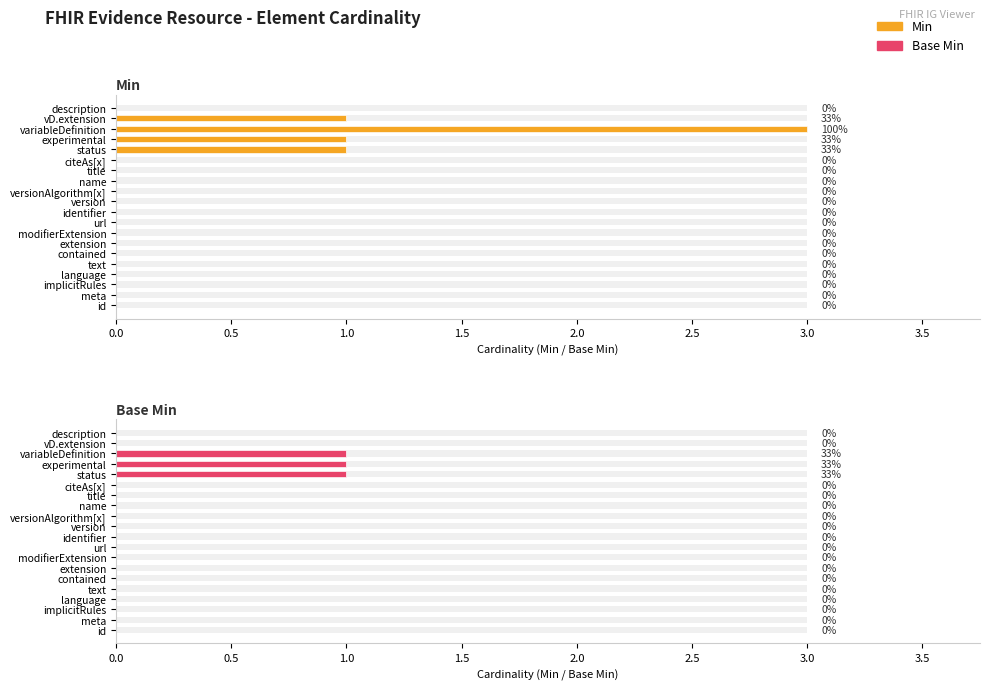

Rank the series by their average value, from highest to lowest.

Min, Base Min